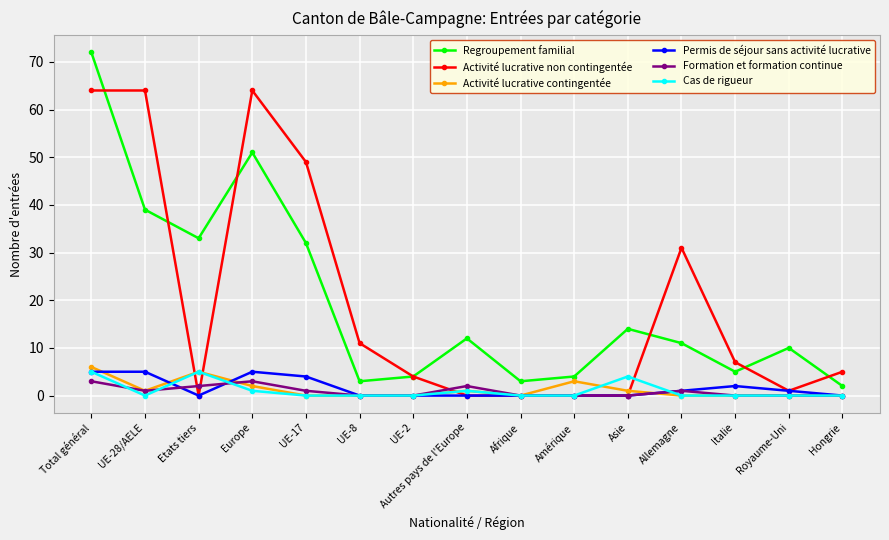

How many categories are shown in the chart?

15